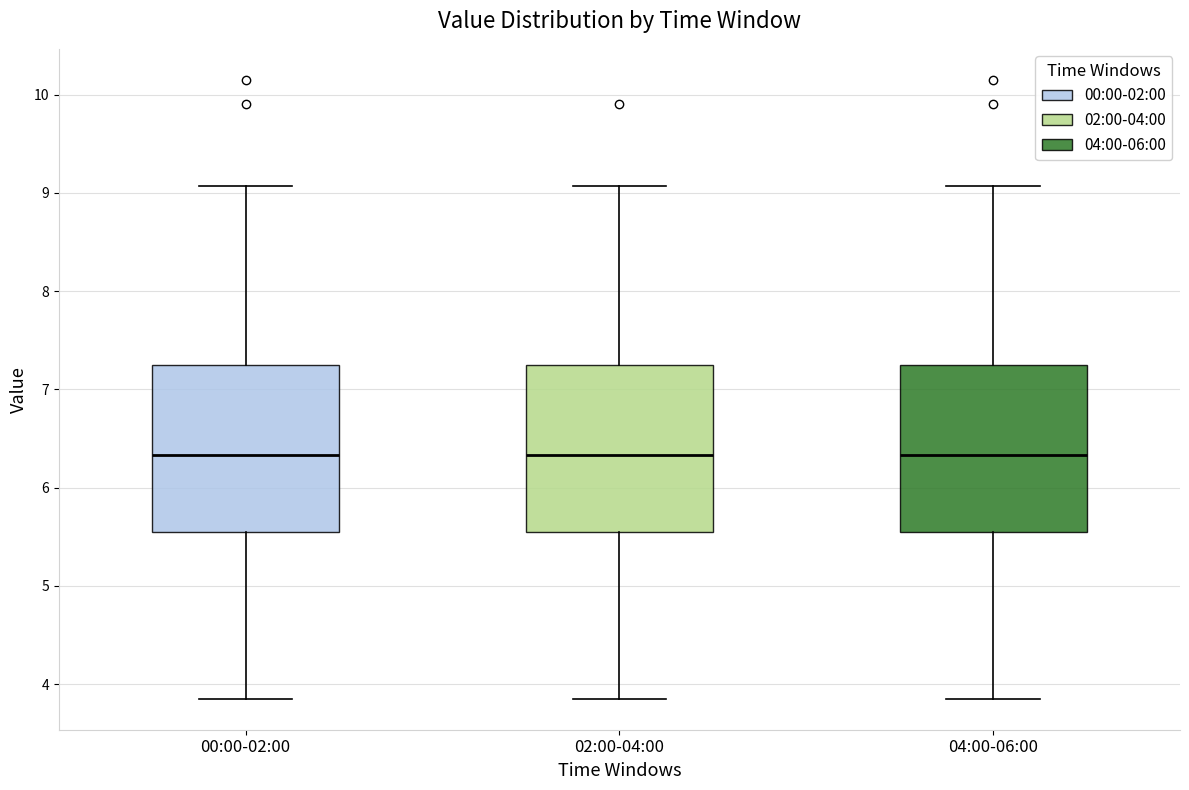

Reading left to right, read every box against the y-axis: the position of its median line, the range the box covers, and the ends of its whiskers. The values are not printed on the chart, so give them approximately, as read against the axis.

00:00-02:00: median 6.3, box 5.5 to 7.2, whiskers 3.9 to 9.1
02:00-04:00: median 6.3, box 5.5 to 7.2, whiskers 3.9 to 9.1
04:00-06:00: median 6.3, box 5.5 to 7.2, whiskers 3.9 to 9.1